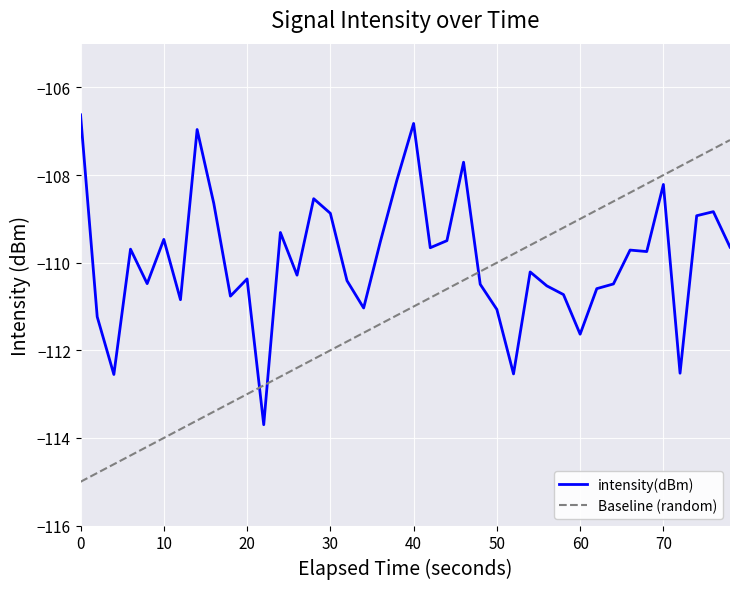

What is the difference between the maximum and minimum values in the intensity(dBm) series?

7.1